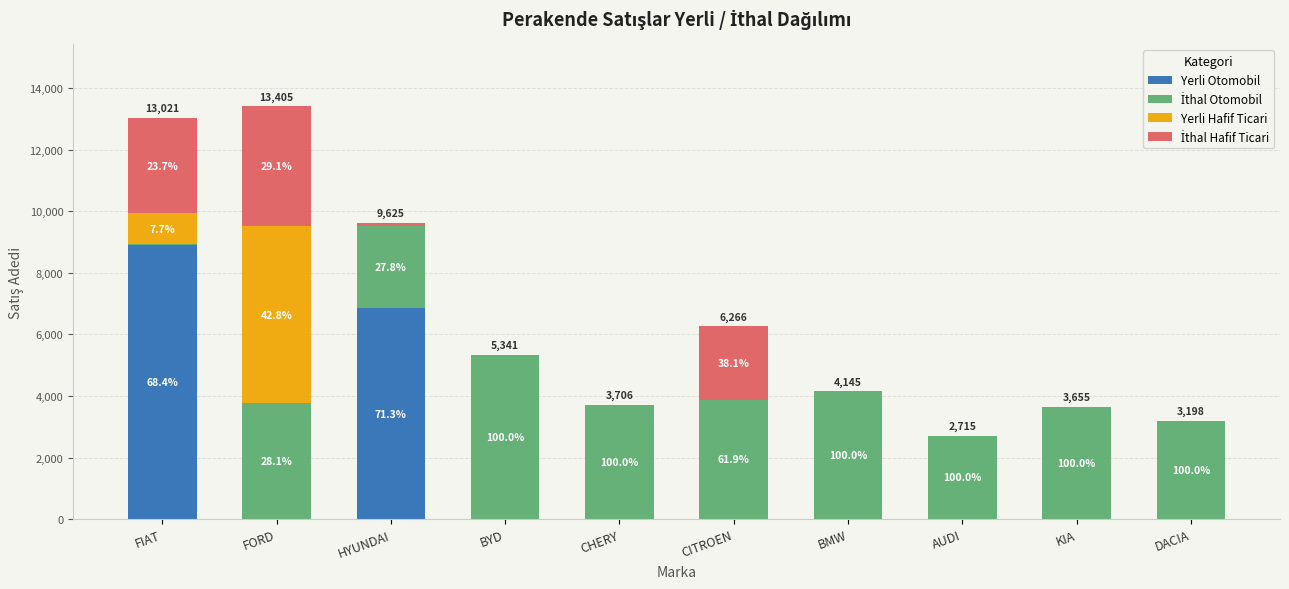

Are the bars horizontal?

No